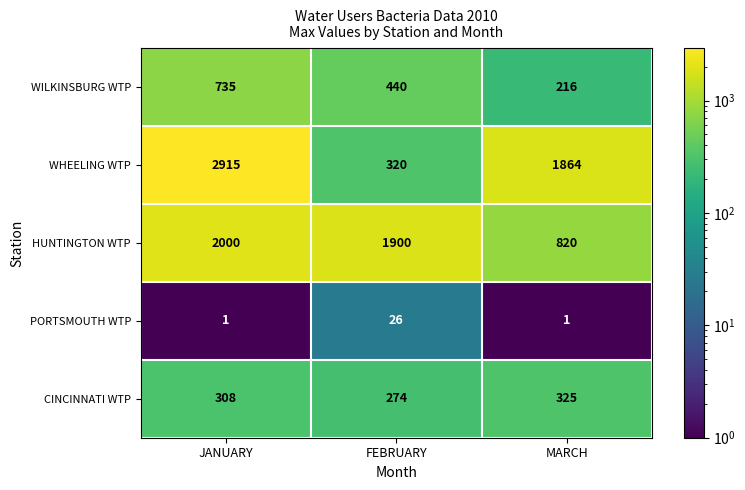

How many series are shown in this chart?

5